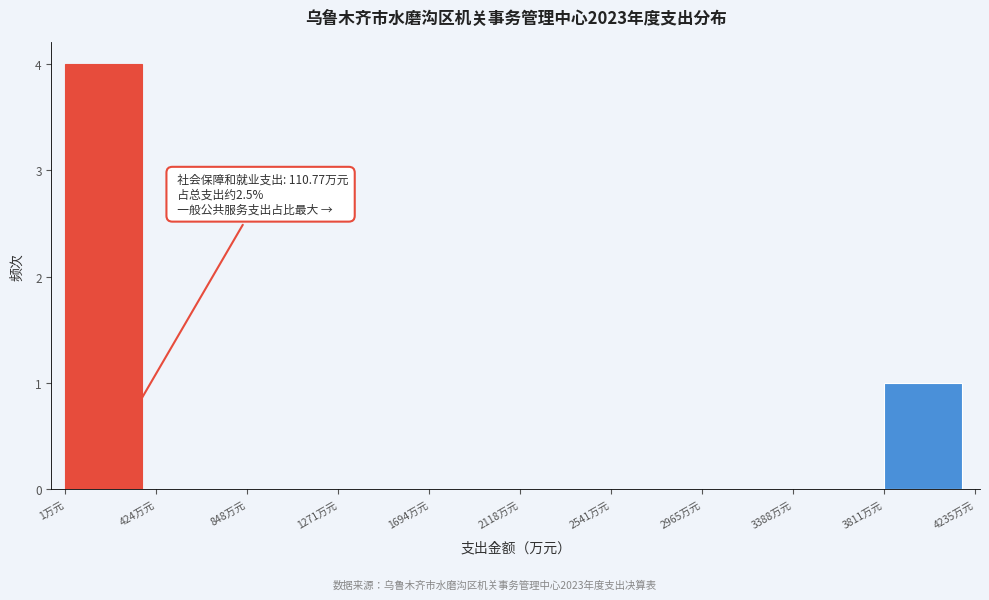

Over which range of the x-axis is the bar tallest?

0 to 400